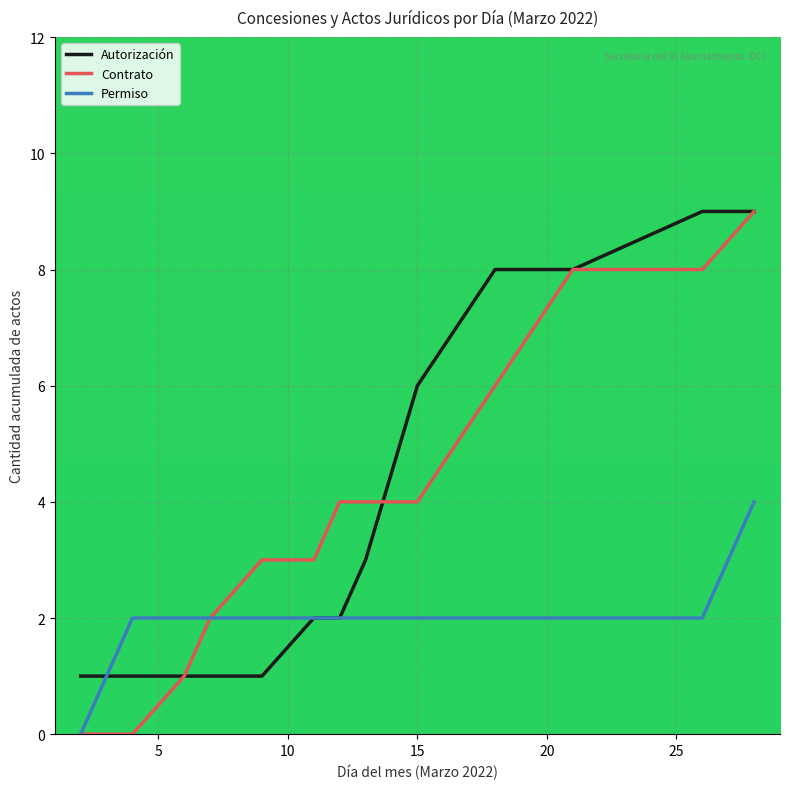

Which series has the widest spread of values?

Contrato